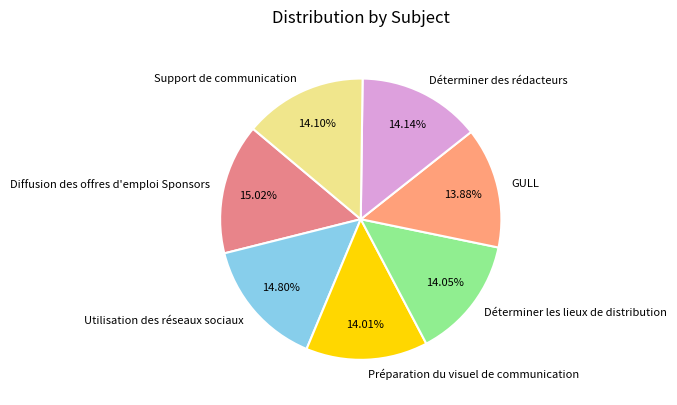

Is it true that Utilisation des réseaux sociaux is 15% of the pie?

True